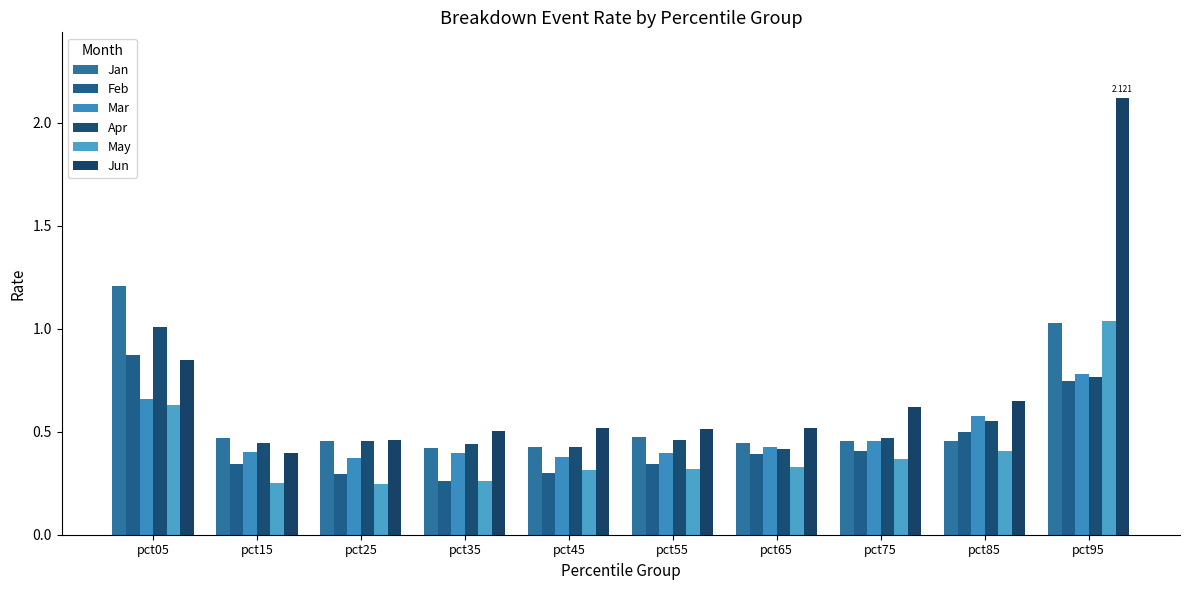

What is the difference between the maximum and minimum values in the Mar series?

0.4